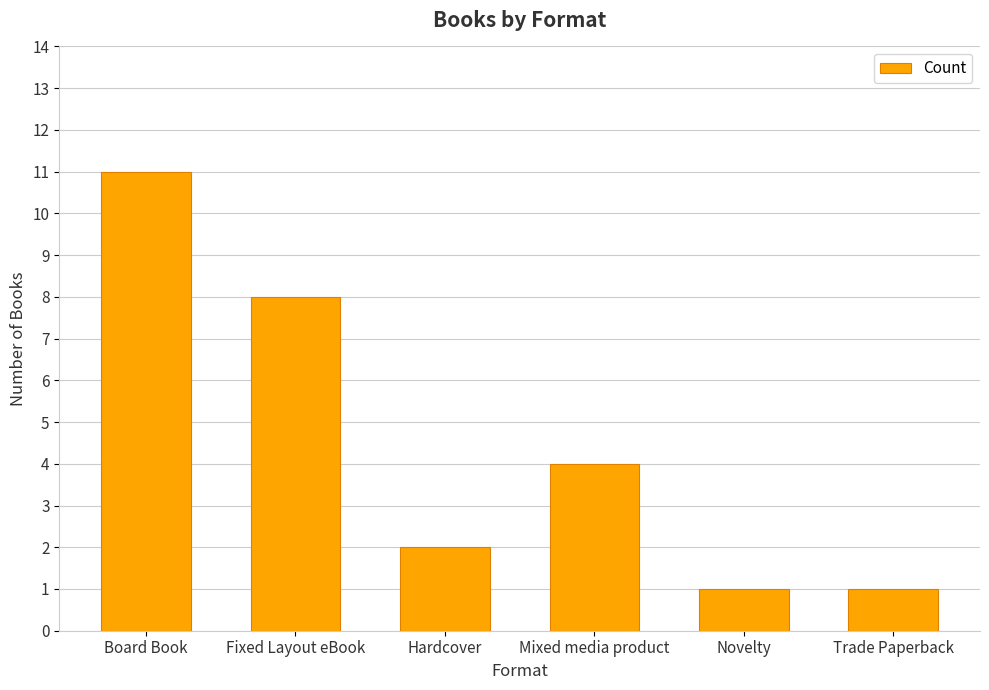

Which label corresponds to the largest value in the chart?

Board Book